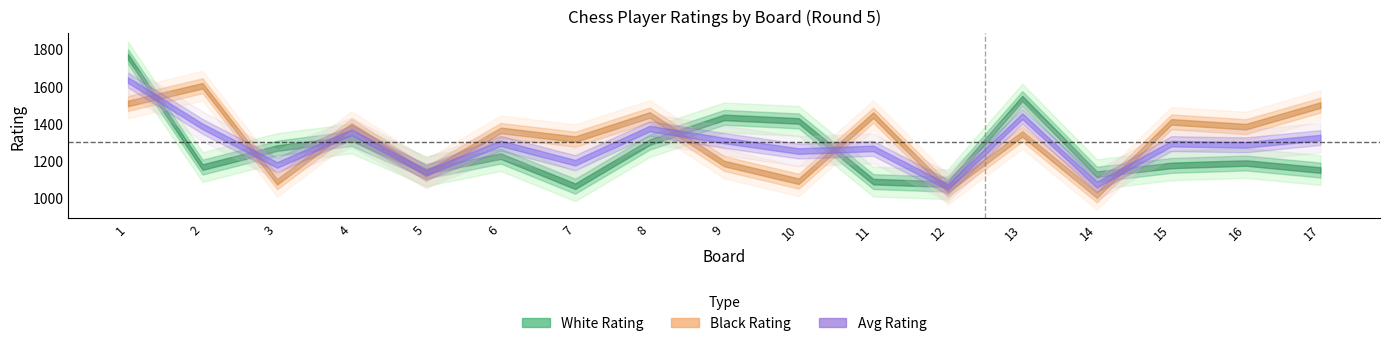

What is the sum of all Black Rating values?

22255